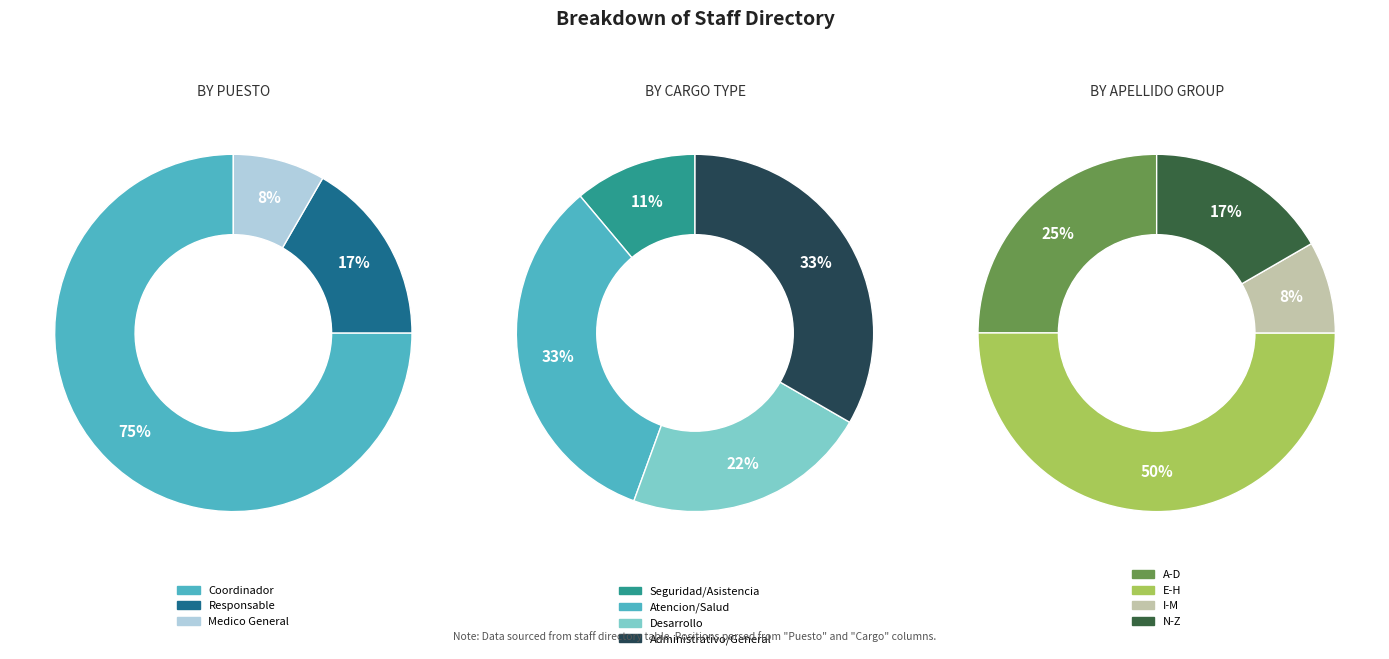

What percentage do responsable and coordinador together represent?

91.7%